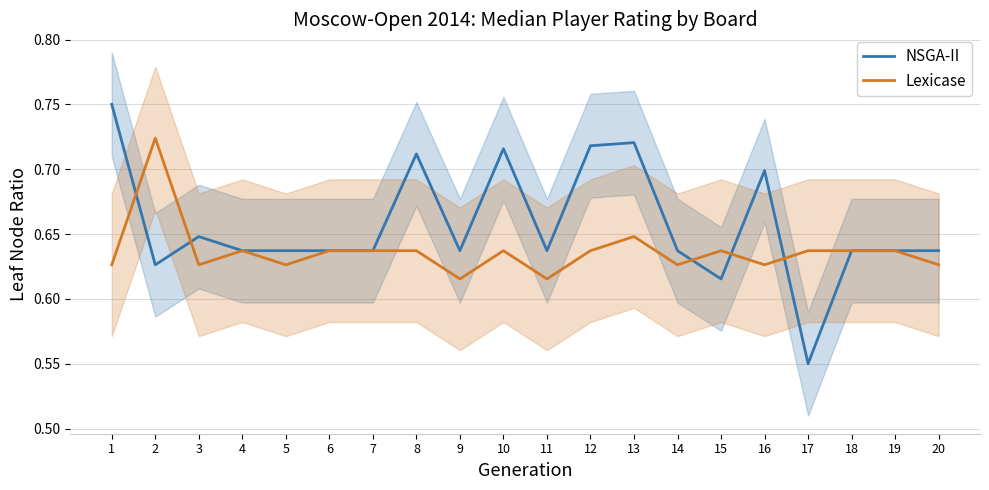

Reading left to right, extract all data points from this chart.

NSGA-II: 1=0.8	2=0.6	3=0.6	4=0.6	5=0.6	6=0.6	7=0.6	8=0.7	9=0.6	10=0.7	11=0.6	12=0.7	13=0.7	14=0.6	15=0.6	16=0.7	17=0.6	18=0.6	19=0.6	20=0.6
Lexicase: 1=0.6	2=0.7	3=0.6	4=0.6	5=0.6	6=0.6	7=0.6	8=0.6	9=0.6	10=0.6	11=0.6	12=0.6	13=0.6	14=0.6	15=0.6	16=0.6	17=0.6	18=0.6	19=0.6	20=0.6